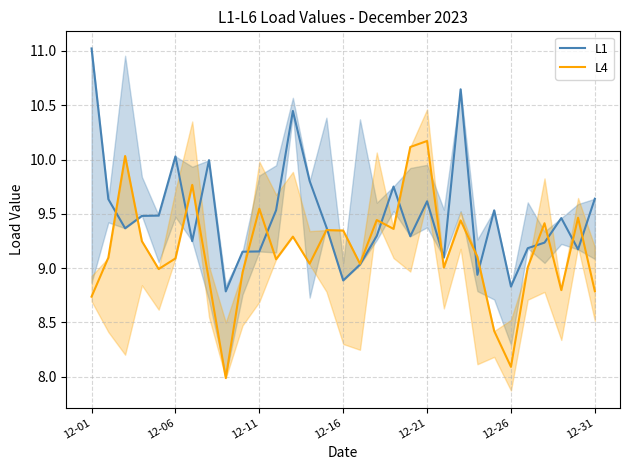

Does the chart have visible grid lines?

Yes